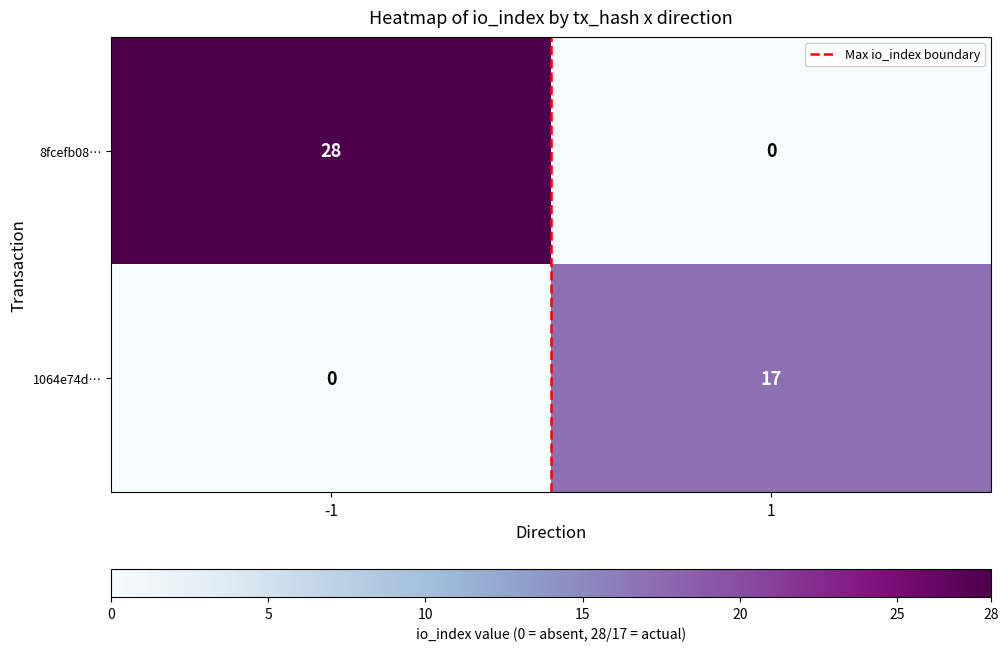

Reading left to right, what are all the values shown in this chart?

8fcefb08…: -1=28	1=0
1064e74d…: -1=0	1=17